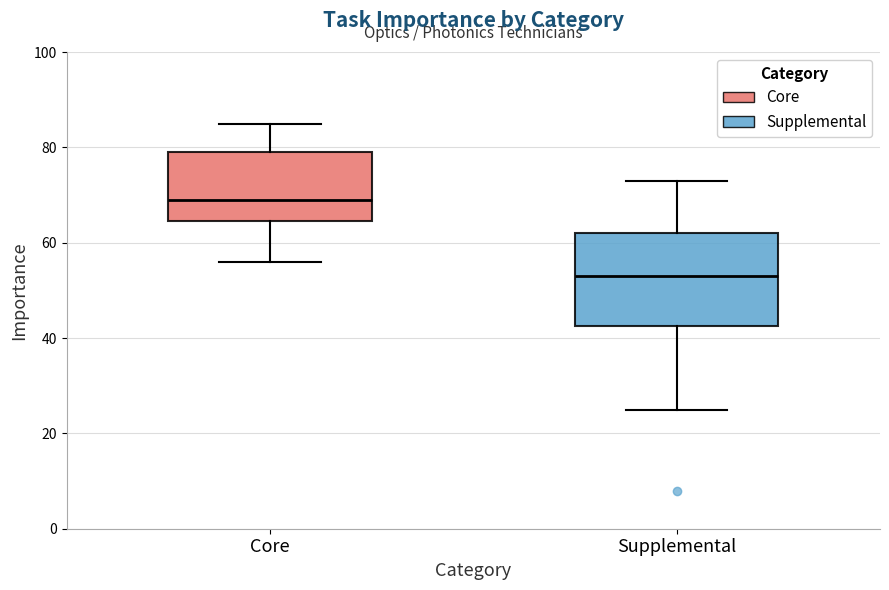

Reading left to right, read every box against the y-axis: the position of its median line, the range the box covers, and the ends of its whiskers. The values are not printed on the chart, so give them approximately, as read against the axis.

Core: median 70, box 64 to 80, whiskers 56 to 86
Supplemental: median 54, box 42 to 62, whiskers 26 to 74